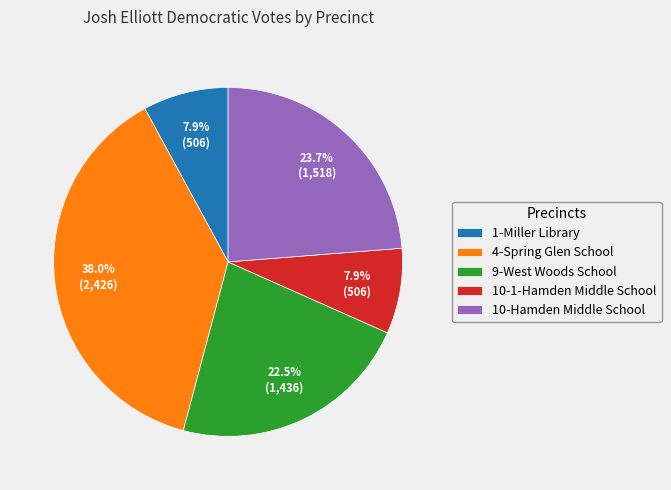

Which has a higher value, 1-Miller Library or 10-Hamden Middle School?

10-Hamden Middle School